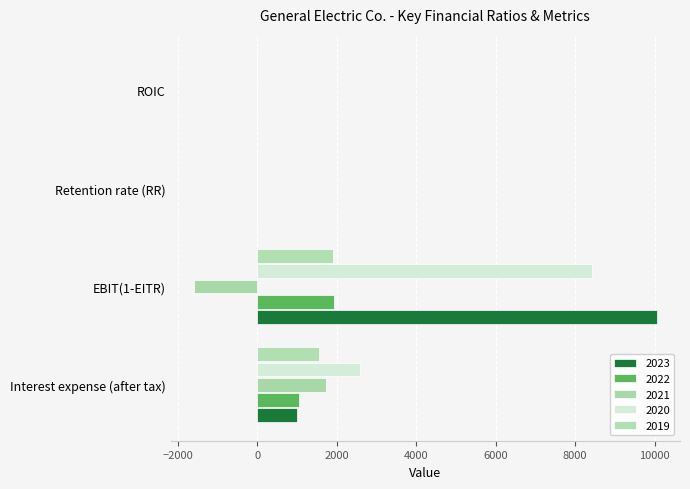

Which has a higher value, ROIC or Retention rate (RR)?

Retention rate (RR)